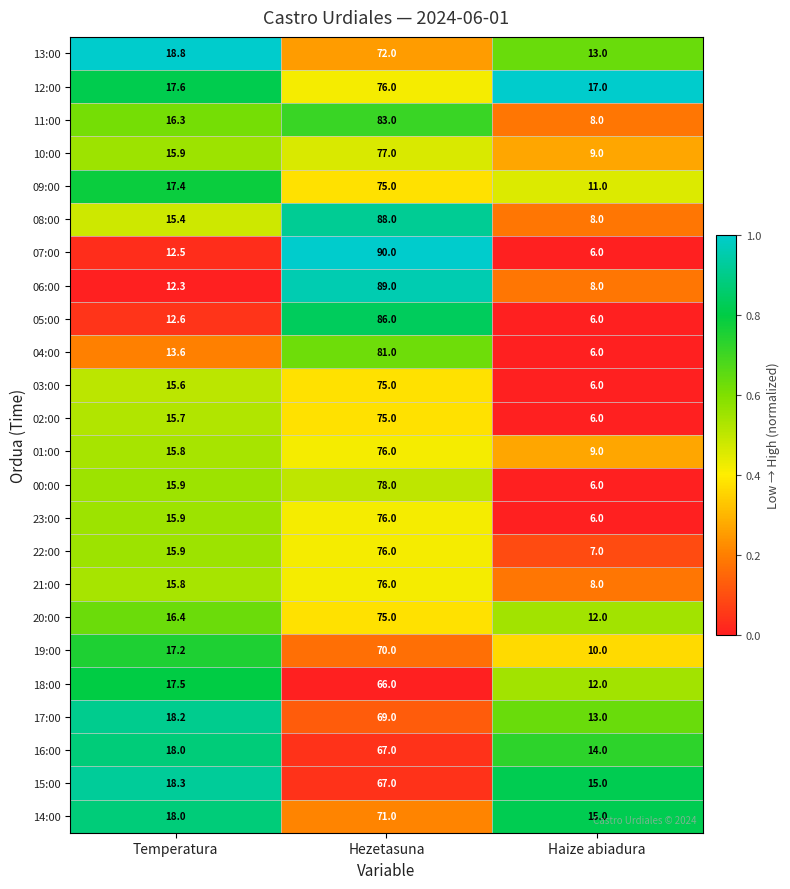

Which series has the widest spread of values?

07:00